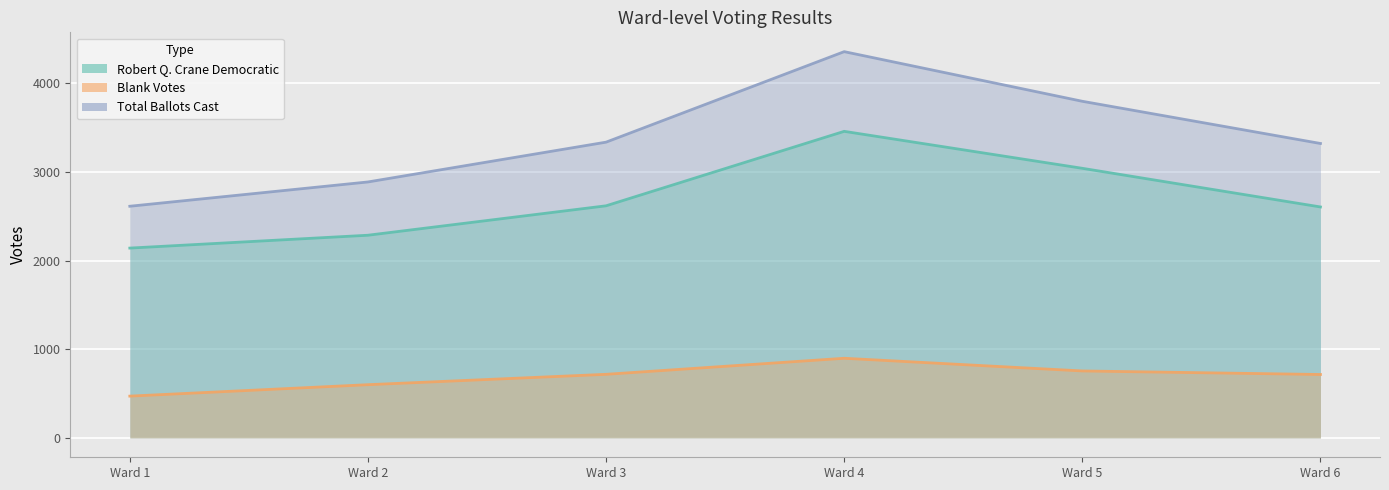

What is the minimum value shown in the chart?

472